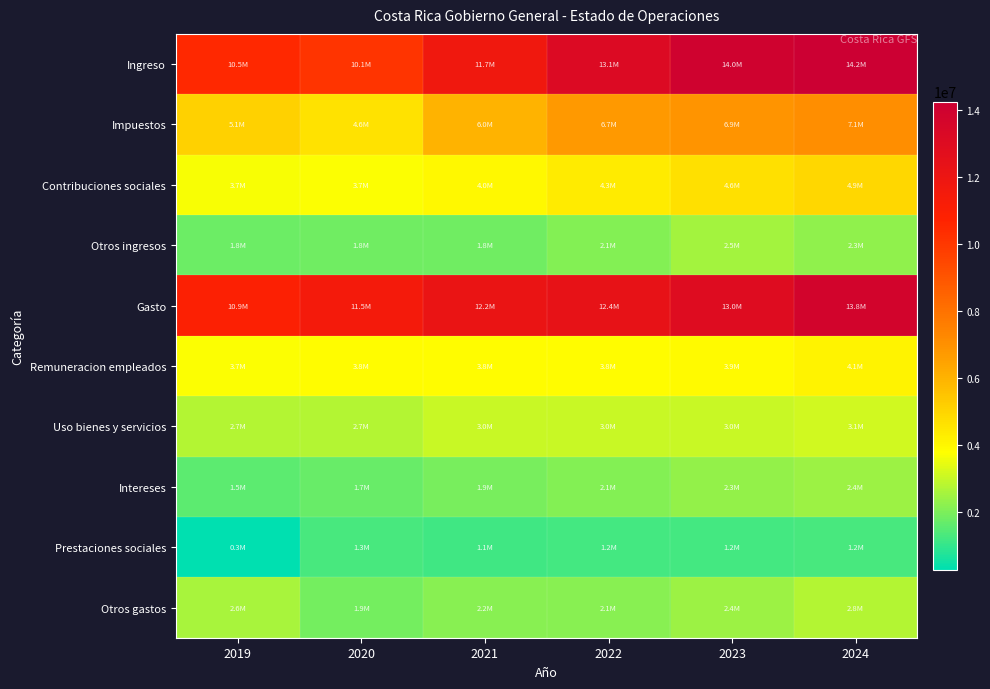

Which category has the highest value across all series?

2024